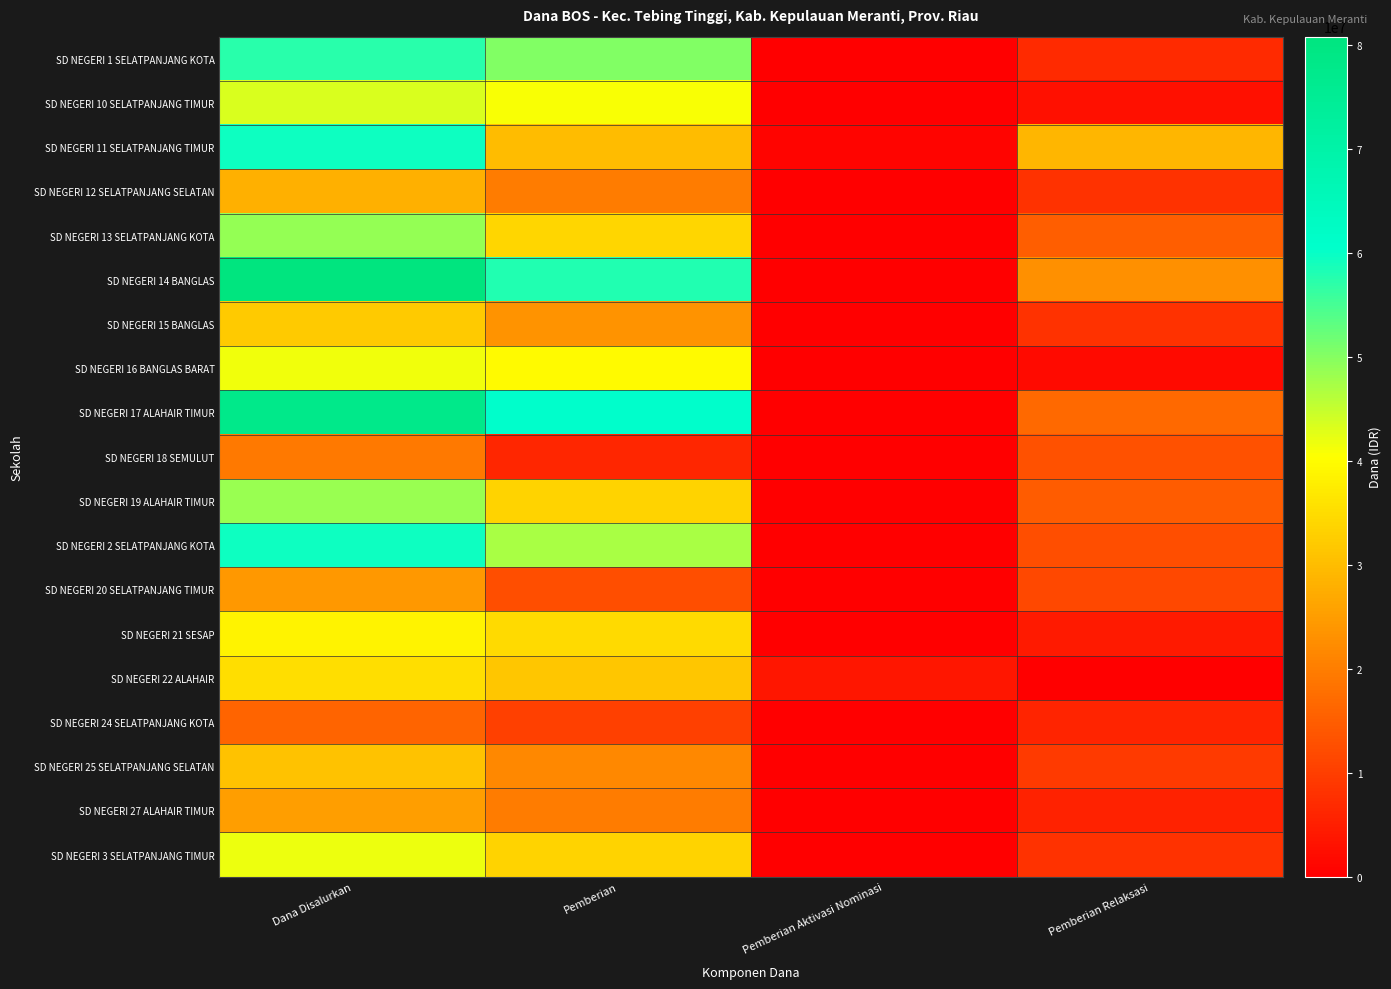

Rank the series by their maximum value, from lowest to highest.

SD NEGERI 24 SELATPANJANG KOTA, SD NEGERI 18 SEMULUT, SD NEGERI 20 SELATPANJANG TIMUR, SD NEGERI 27 ALAHAIR TIMUR, SD NEGERI 12 SELATPANJANG SELATAN, SD NEGERI 25 SELATPANJANG SELATAN, SD NEGERI 15 BANGLAS, SD NEGERI 22 ALAHAIR, SD NEGERI 21 SESAP, SD NEGERI 16 BANGLAS BARAT, SD NEGERI 3 SELATPANJANG TIMUR, SD NEGERI 10 SELATPANJANG TIMUR, SD NEGERI 19 ALAHAIR TIMUR, SD NEGERI 13 SELATPANJANG KOTA, SD NEGERI 1 SELATPANJANG KOTA, SD NEGERI 11 SELATPANJANG TIMUR, SD NEGERI 2 SELATPANJANG KOTA, SD NEGERI 17 ALAHAIR TIMUR, SD NEGERI 14 BANGLAS